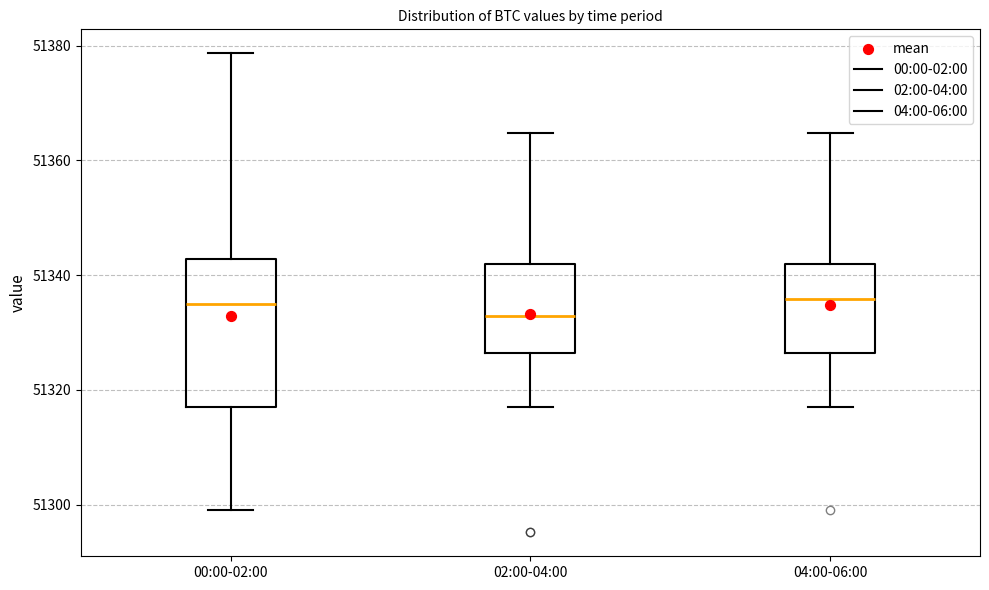

Which box's median line is the lowest?

02:00-04:00